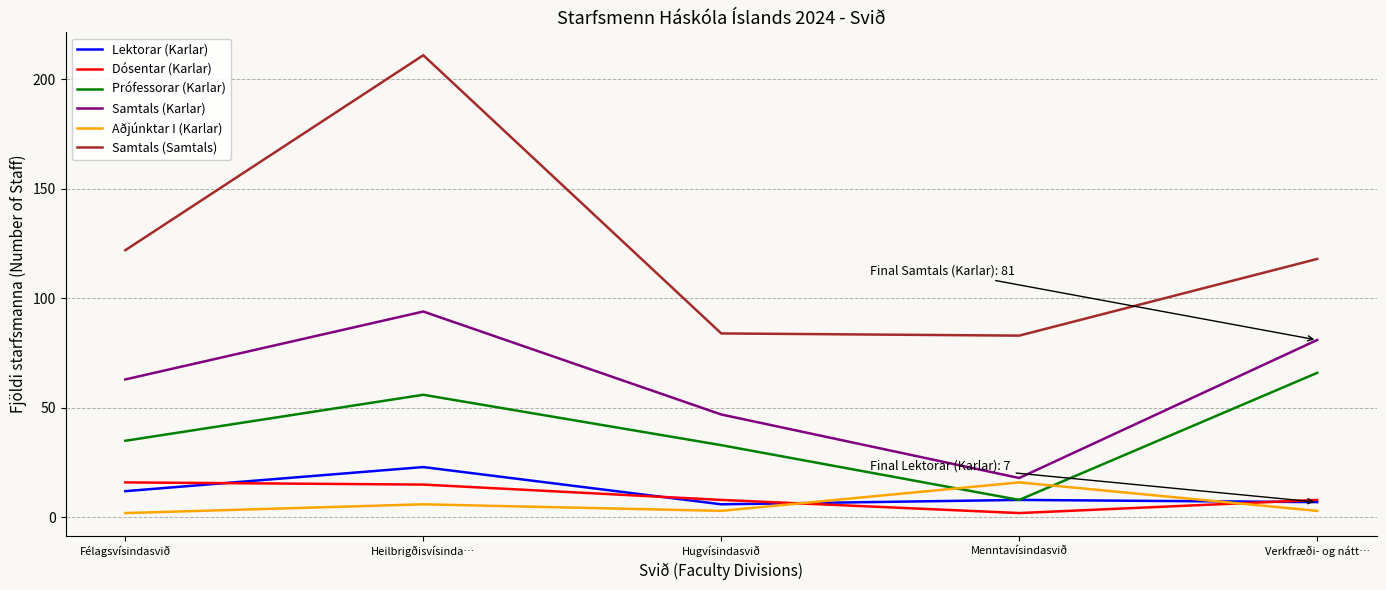

Which category has the highest value in the Lektorar (Karlar) series?

Heilbrigðisvísinda…